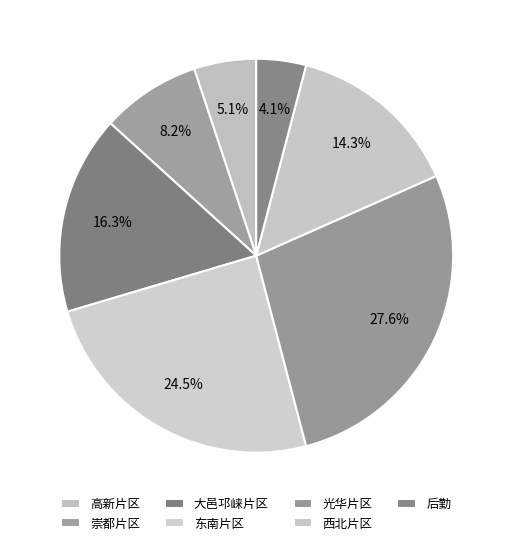

Count the number of slices in the pie.

7